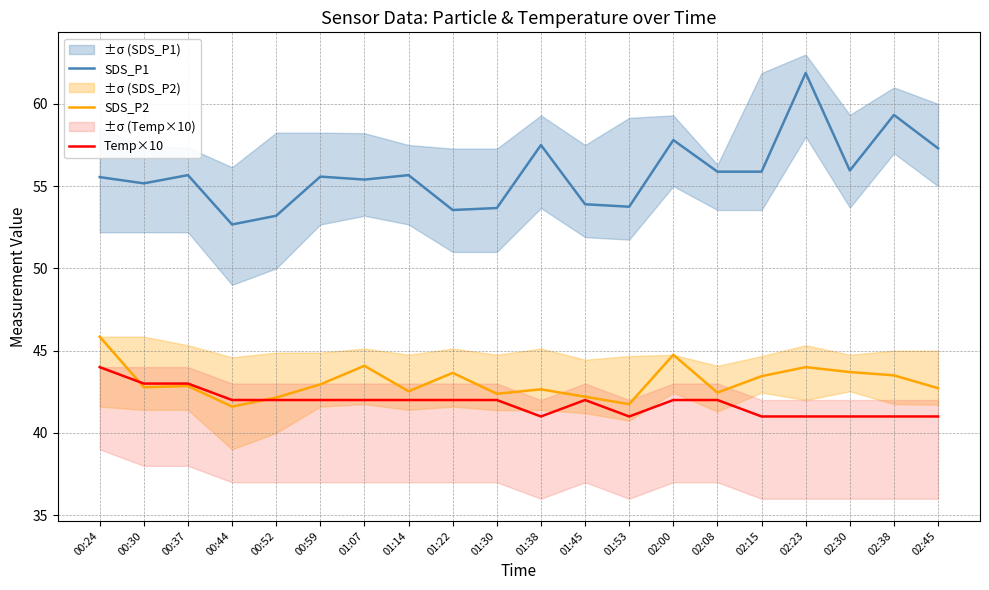

Which category has the lowest value in the Temp×10 series?

01:38